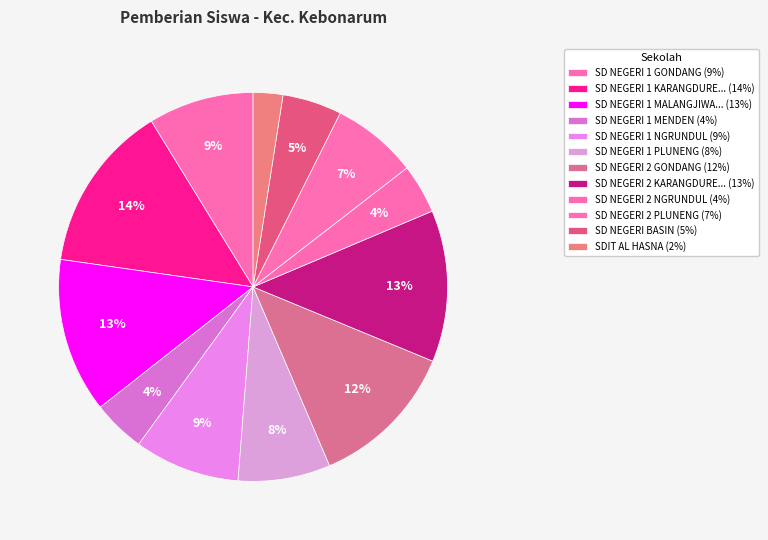

How many slices are in this pie chart?

12